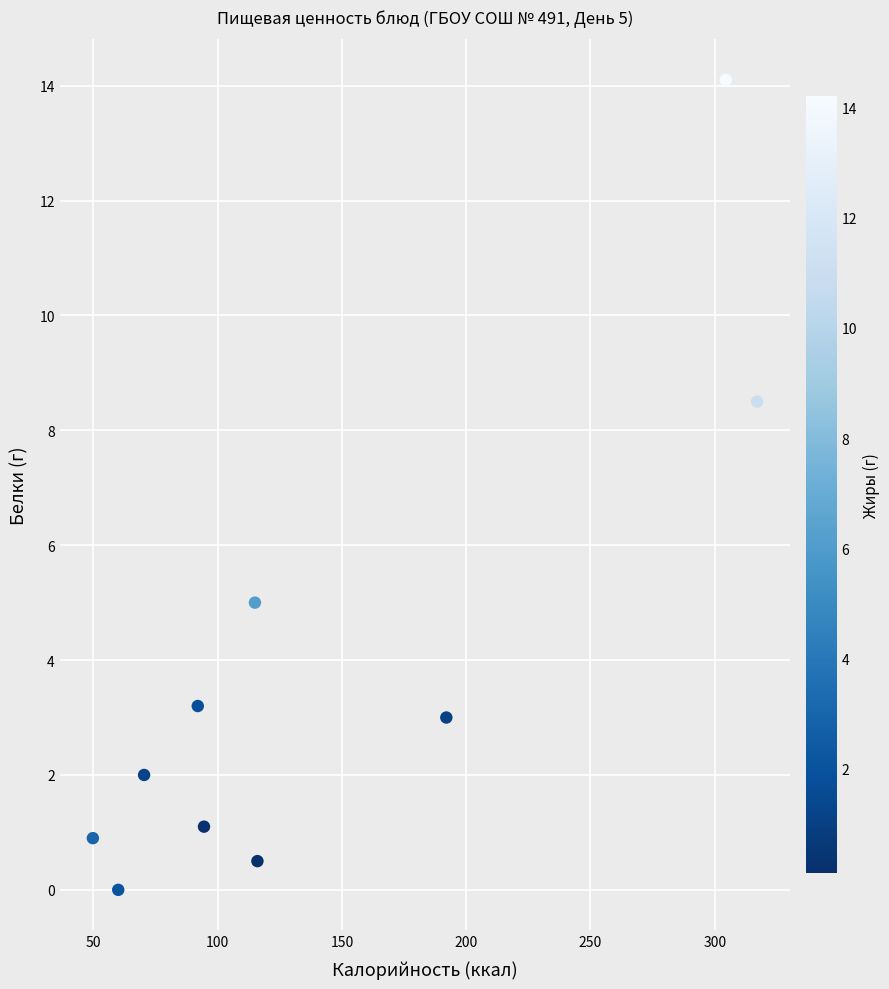

What Y value in the scatter plot is closest to 7?

8.5